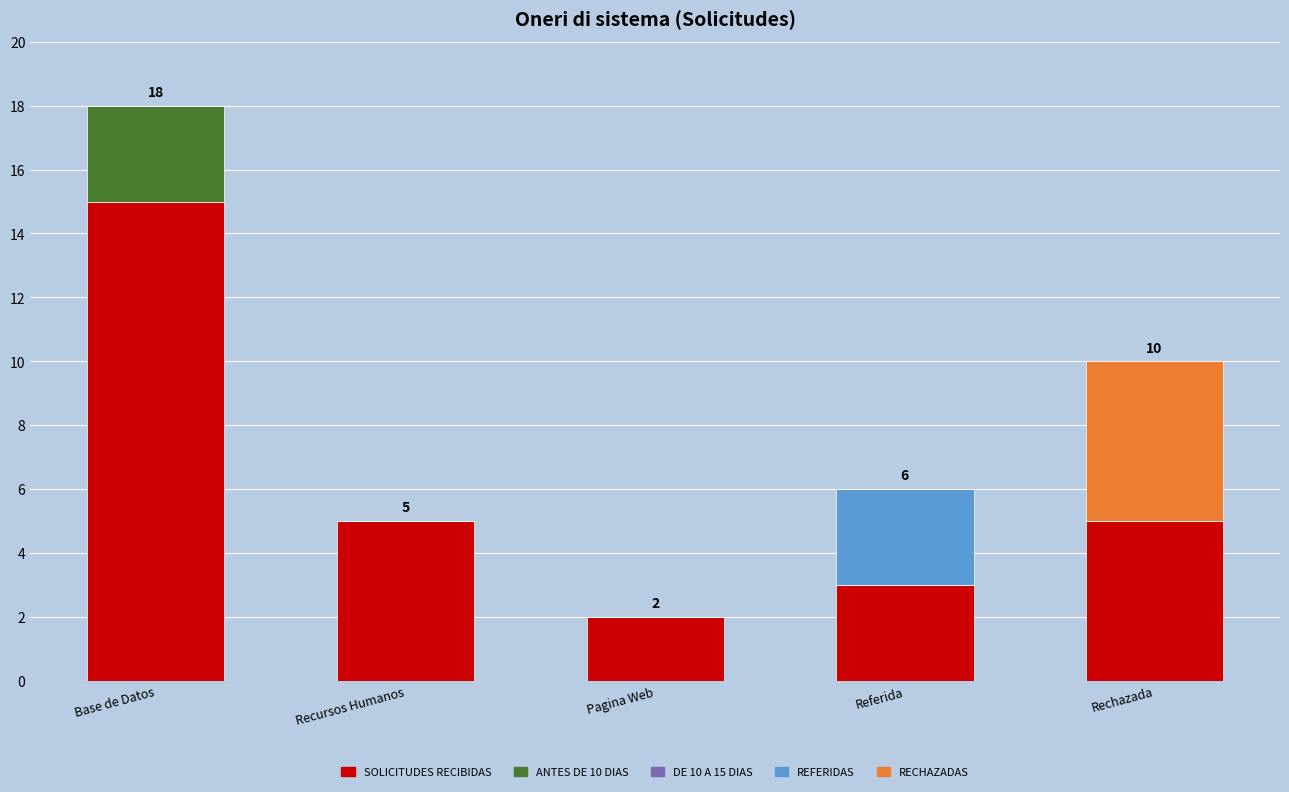

What is the total value across all series at Rechazada?

10